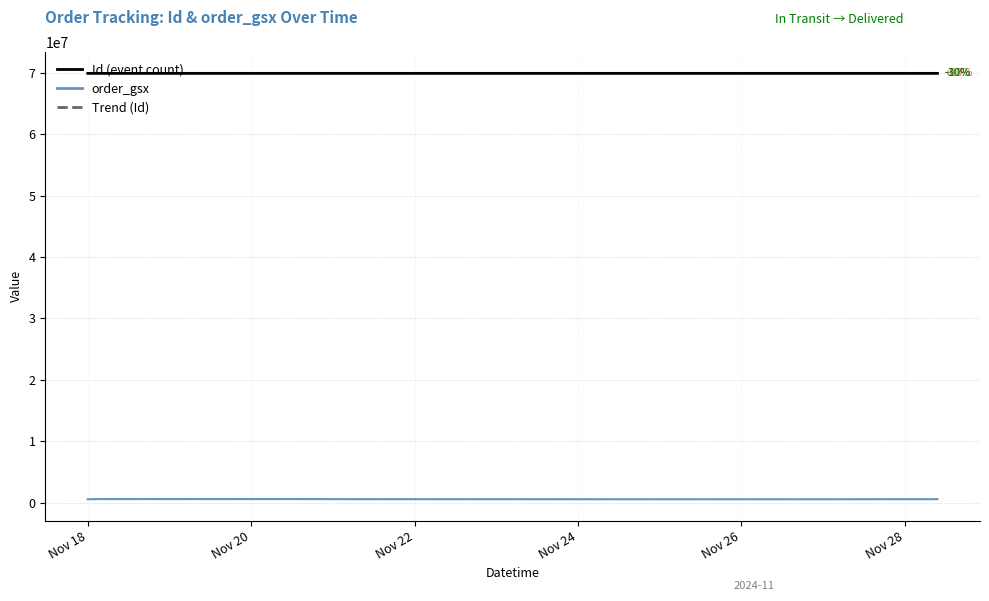

What is the maximum value for Trend (Id)?

69909013.0